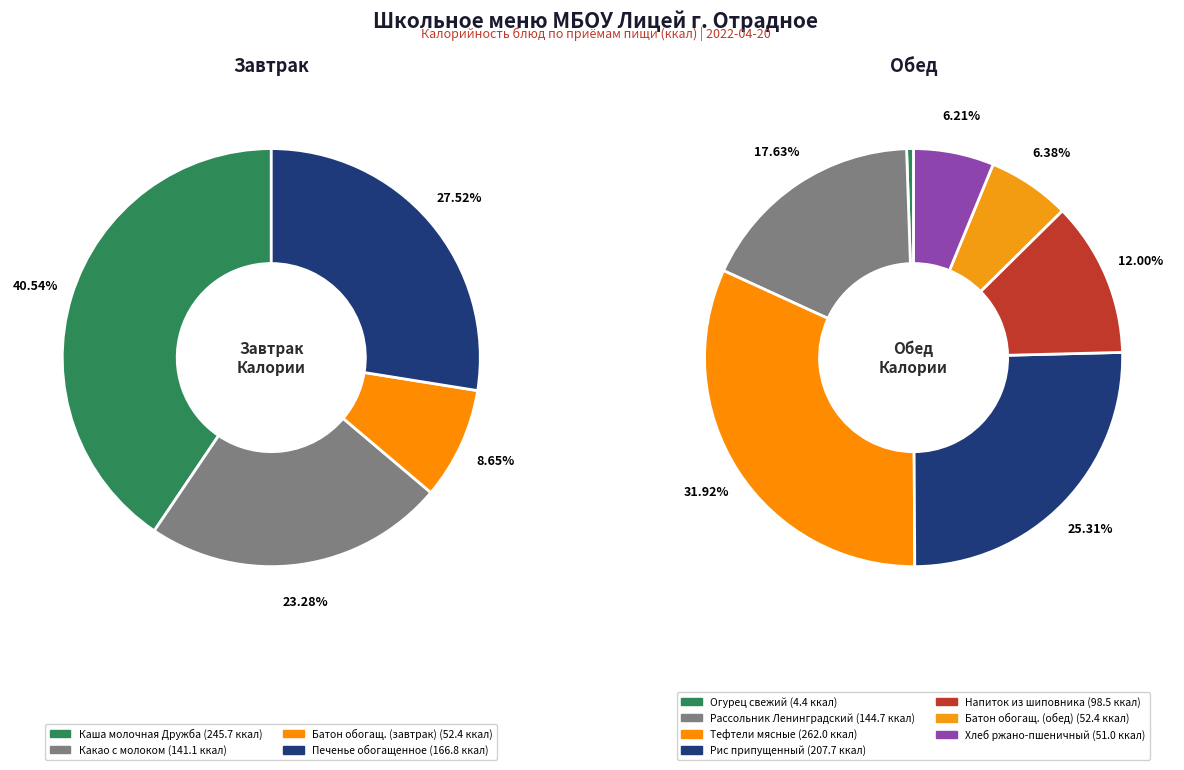

How many segments does this pie chart have?

11